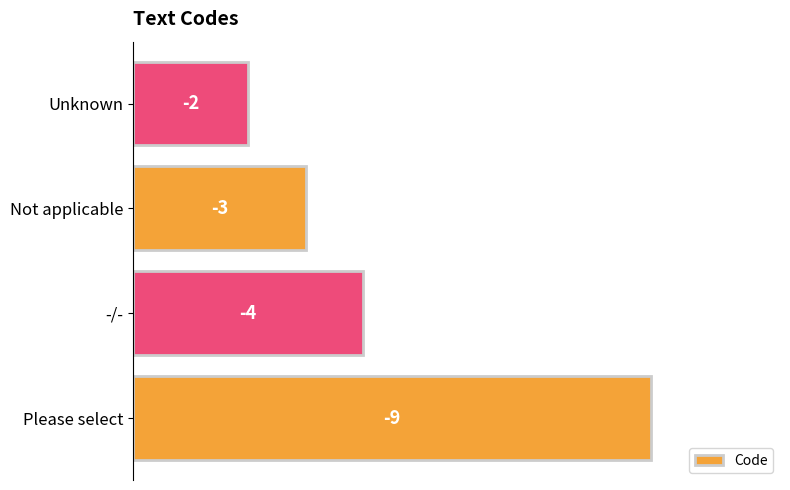

Are the bars horizontal?

Yes